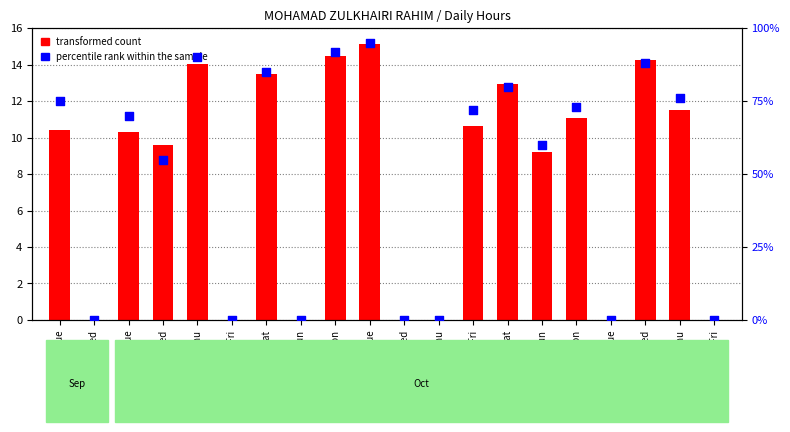

Which series has the largest total across all categories?

percentile rank within the sample